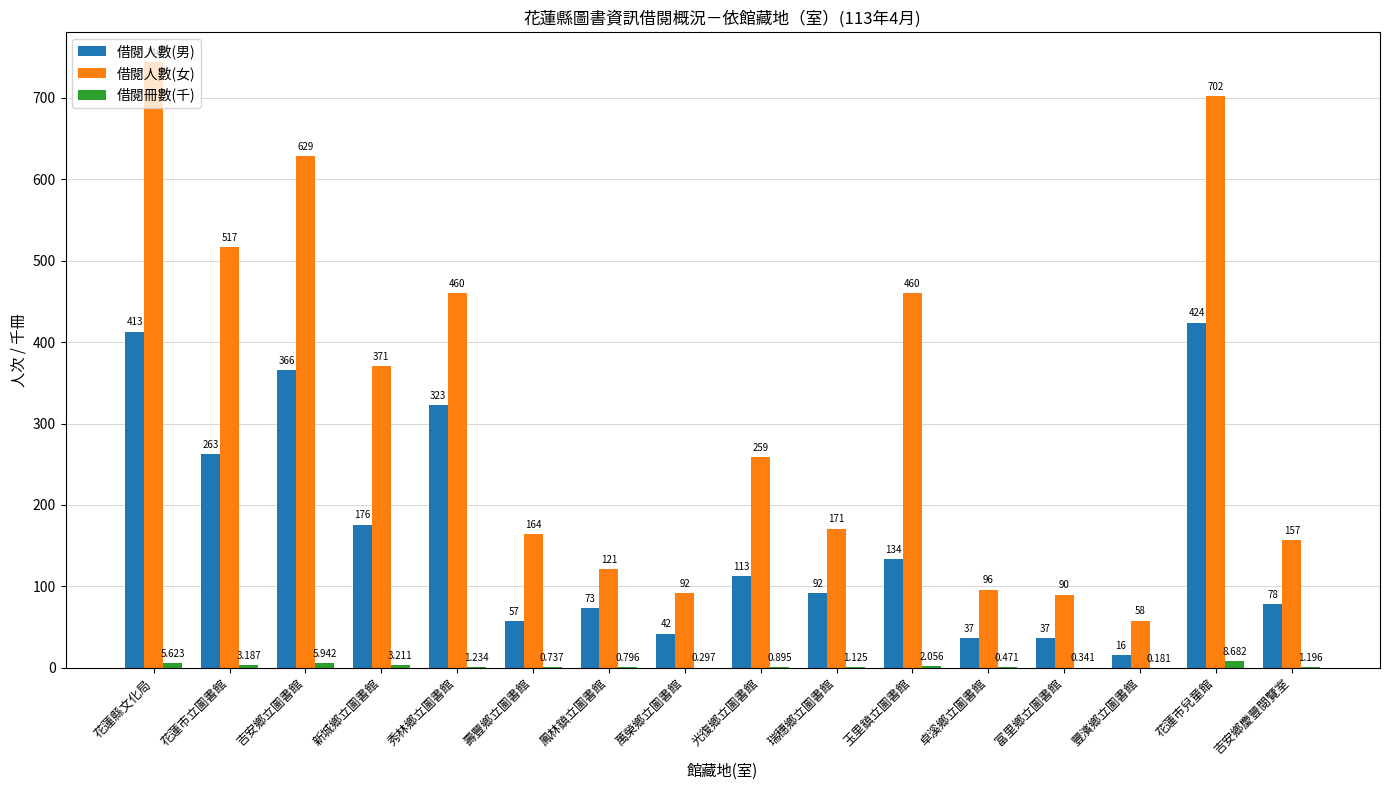

Between 花蓮縣文化局 and 秀林鄉立圖書館, which series saw the biggest shift?

借閱人數(女)